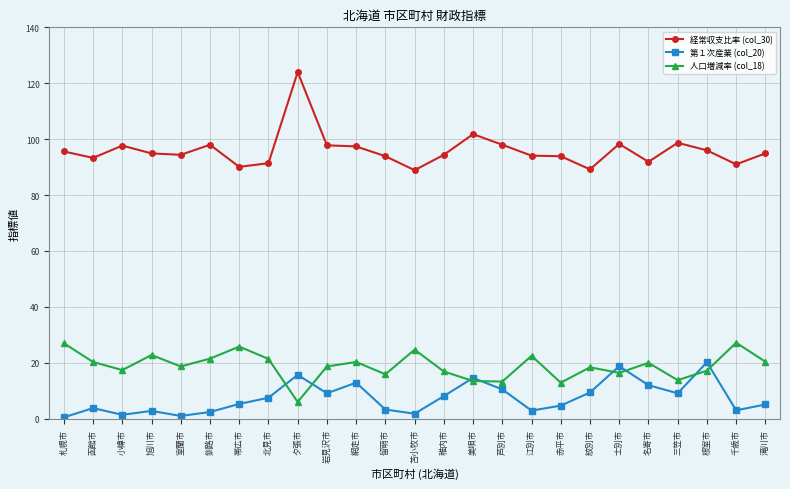

Where is the first local maximum for 第１次産業 (col_20)?

函館市